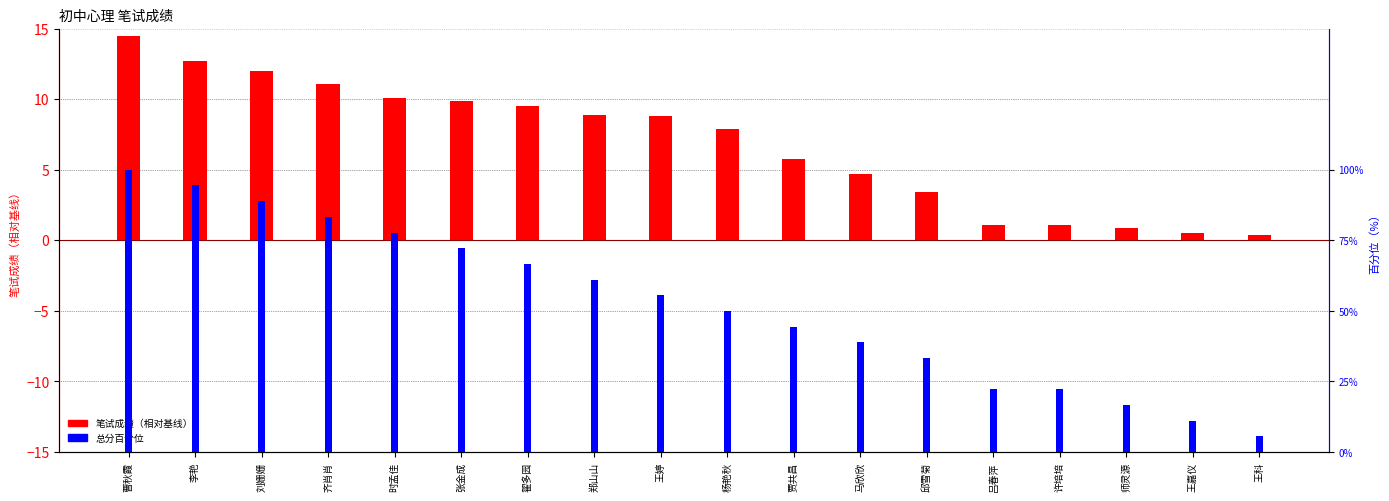

At how many categories does at least one series exceed 11?

4